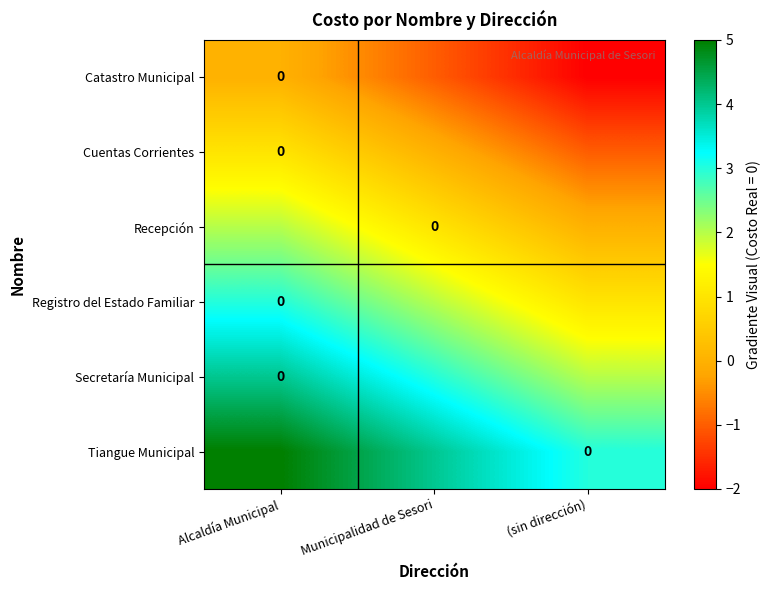

Rank the series by their average value, from highest to lowest.

Tiangue Municipal, Secretaría Municipal, Registro del Estado Familiar, Recepción, Cuentas Corrientes, Catastro Municipal